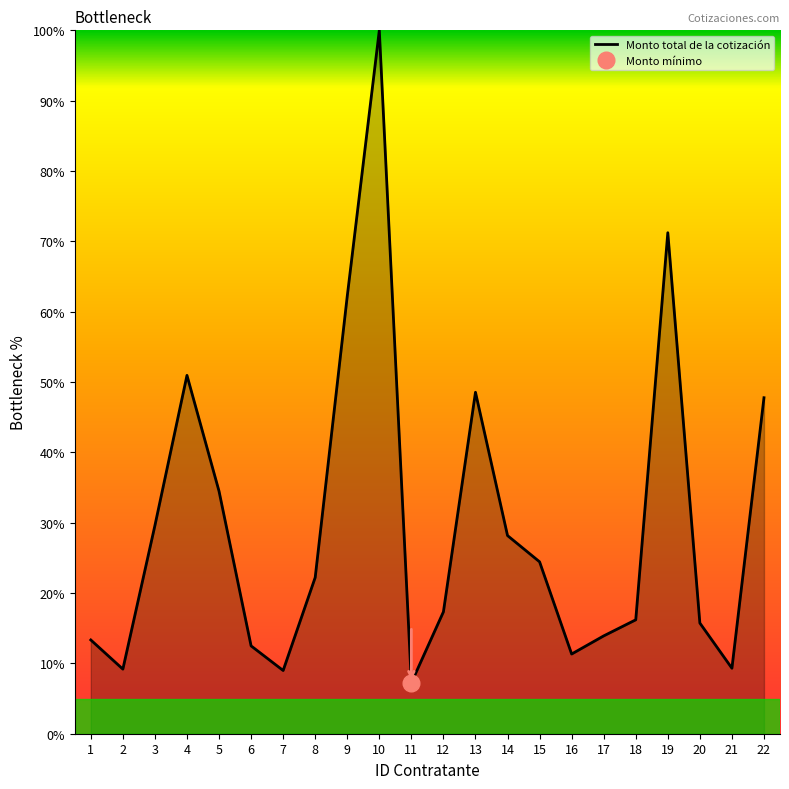

What is the difference between the second highest and second lowest values?

62.2